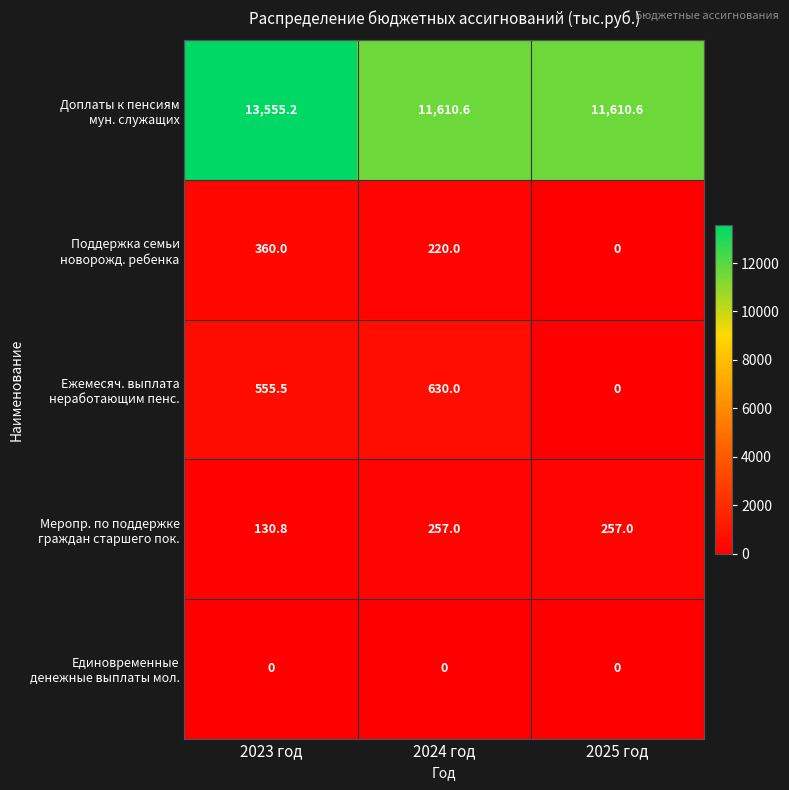

What is the spread (max minus min) of values at 2023 год?

13555.2